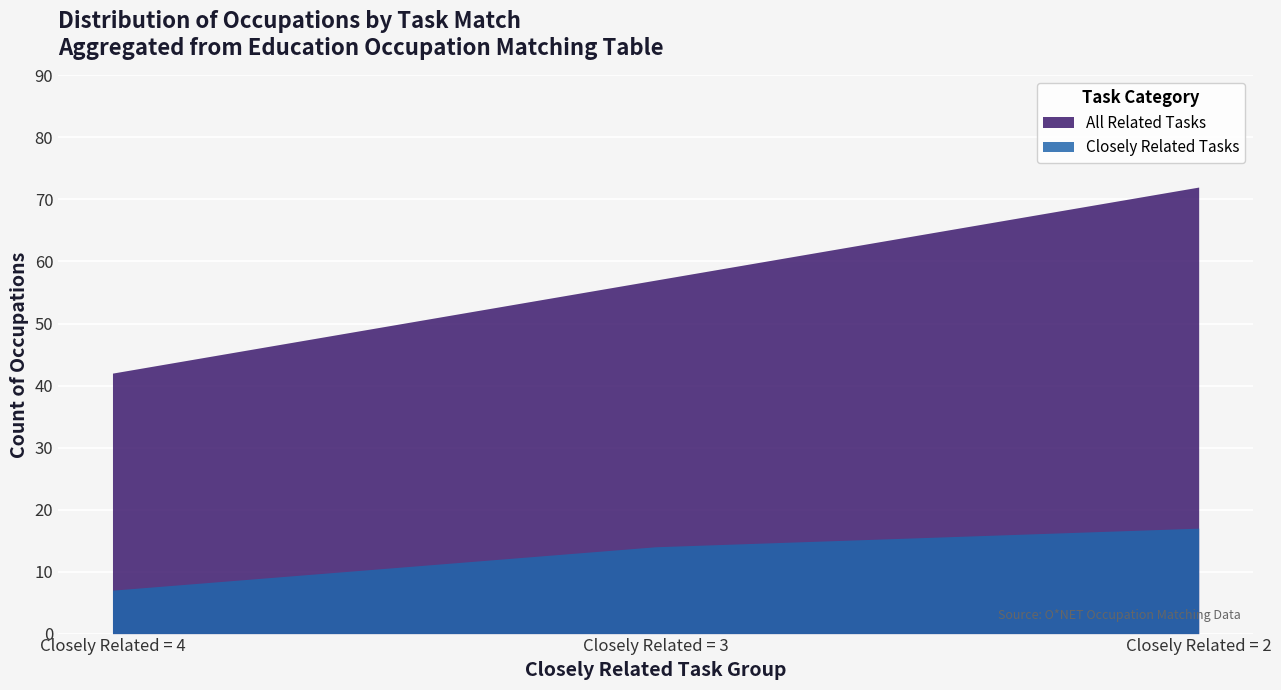

Which series has the widest spread of values?

All Related Tasks